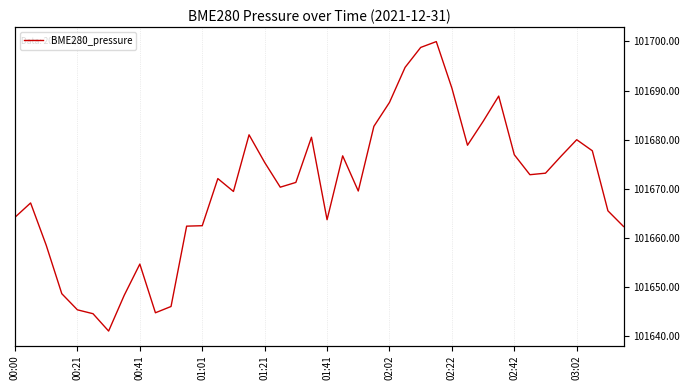

List the labels in order of value, largest first.

27, 26, 25, 28, 31, 24, 30, 23, 15, 19, 36, 29, 37, 32, 21, 35, 16, 34, 33, 13, 18, 17, 22, 14, 00:21, 38, 00:00, 20, 12, 11, 39, 00:41, 02:42, 01:01, 02:22, 10, 01:21, 03:02, 01:41, 02:02